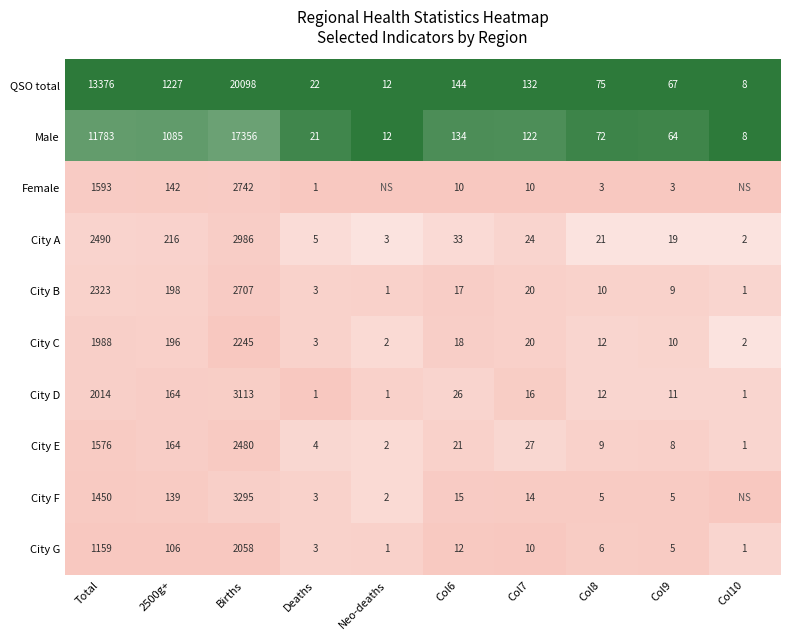

The value of Male at Deaths is 21. True or false?

True